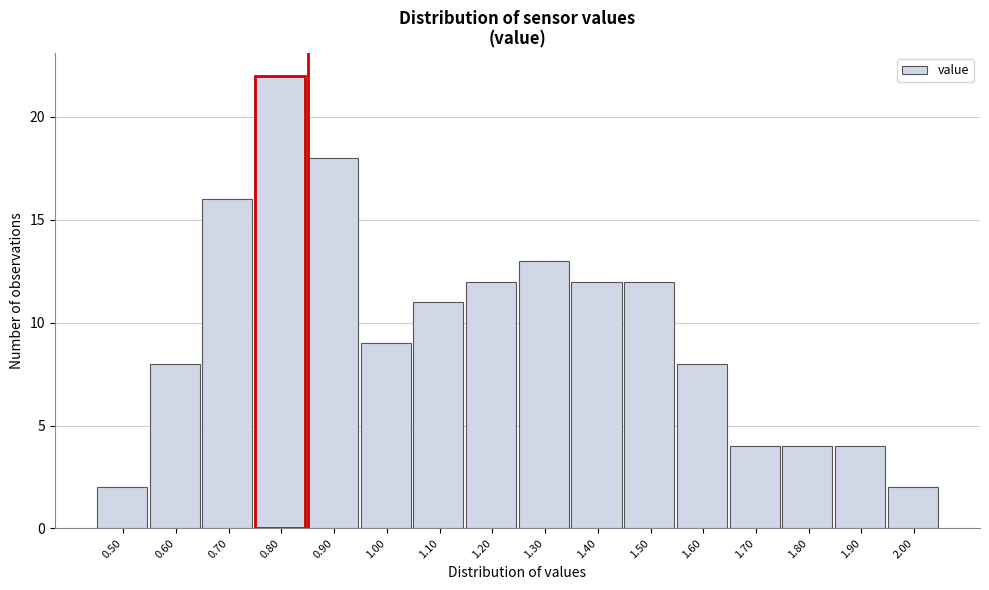

Which range on the x-axis has the tallest bar?

0.75 to 0.85